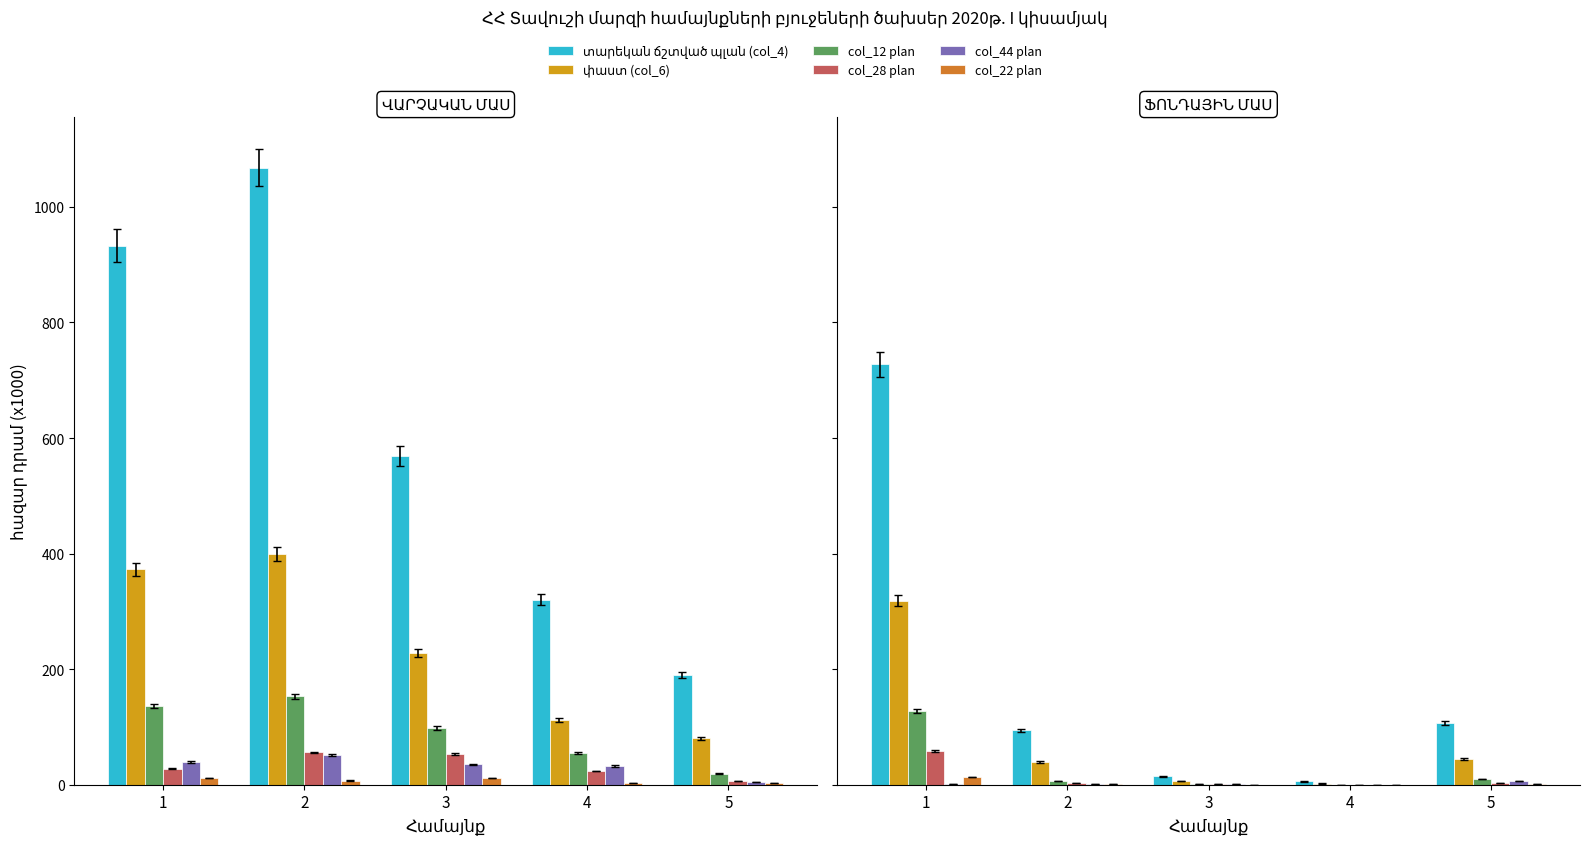

What is the total value across all series at 2?

145.0